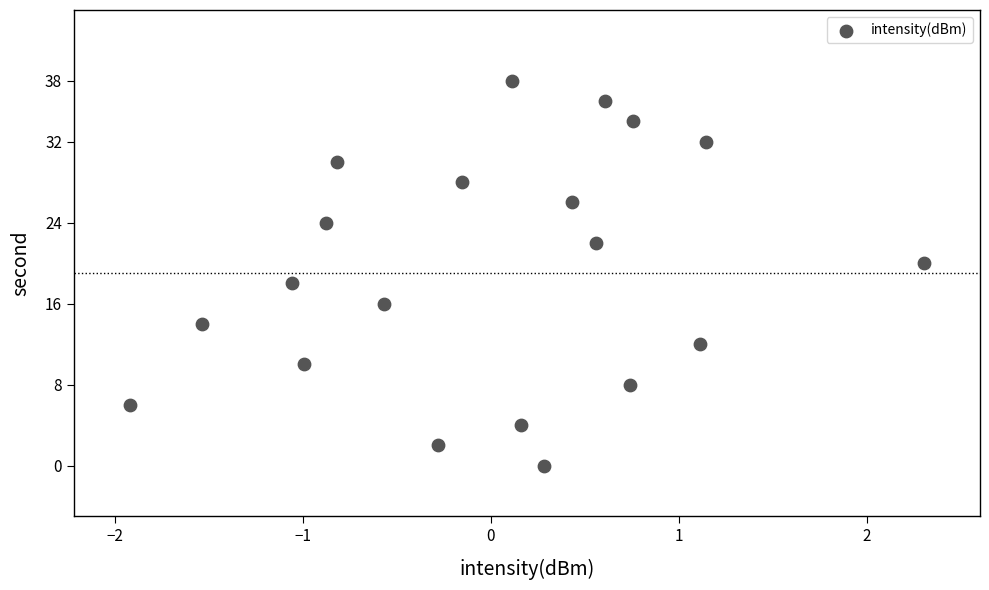

What is the range of Y values (max minus min)?

38